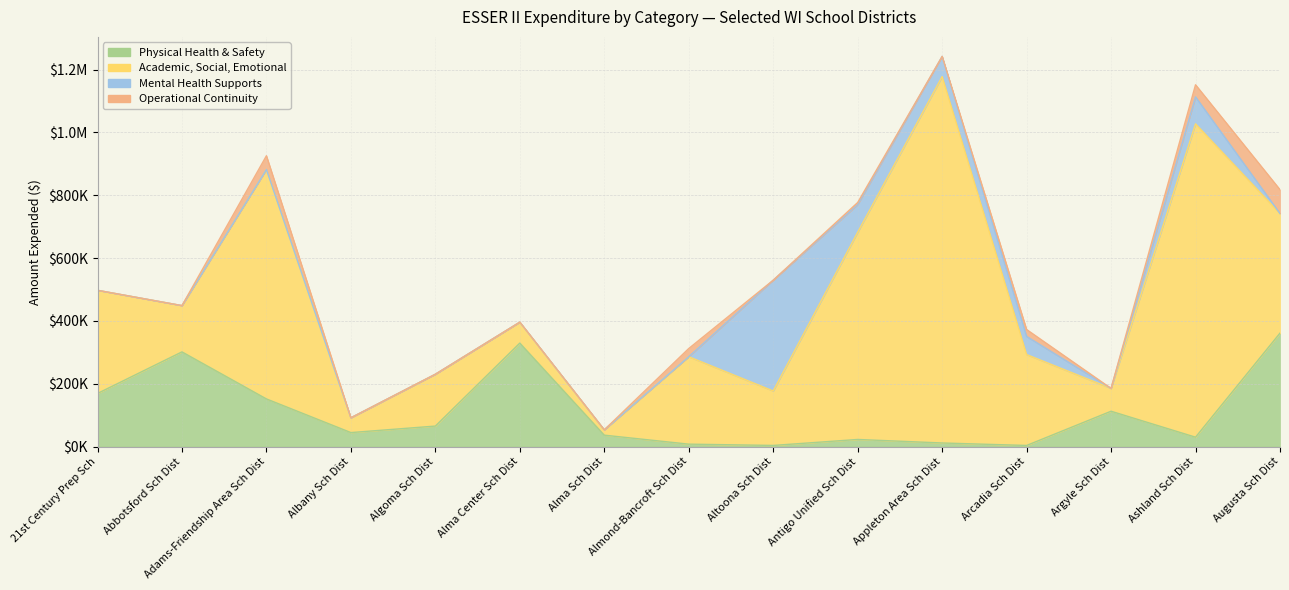

The value of Operational Continuity at Ashland Sch Dist is 52451.0. True or false?

False